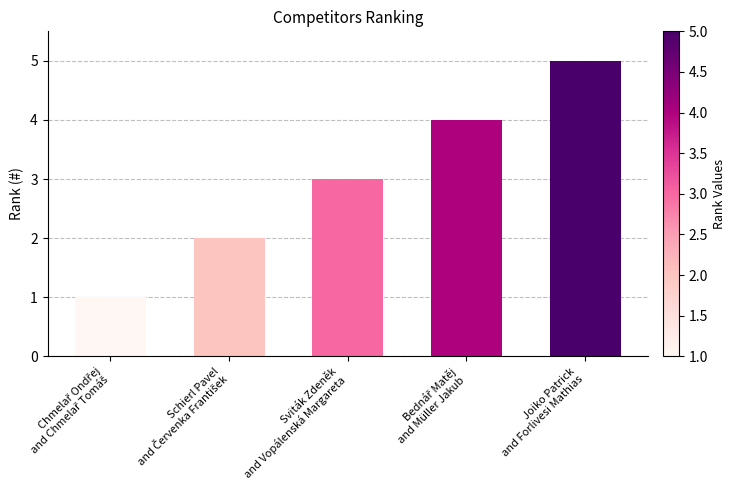

What is the difference between the maximum and minimum values?

4